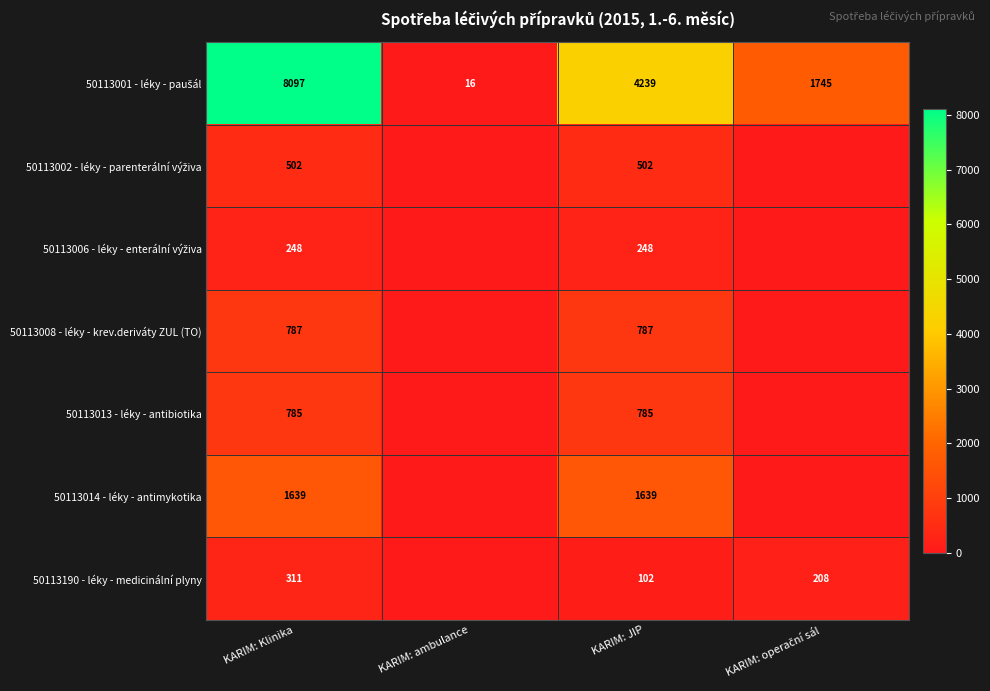

What is the spread (max minus min) of values at KARIM: JIP?

4137